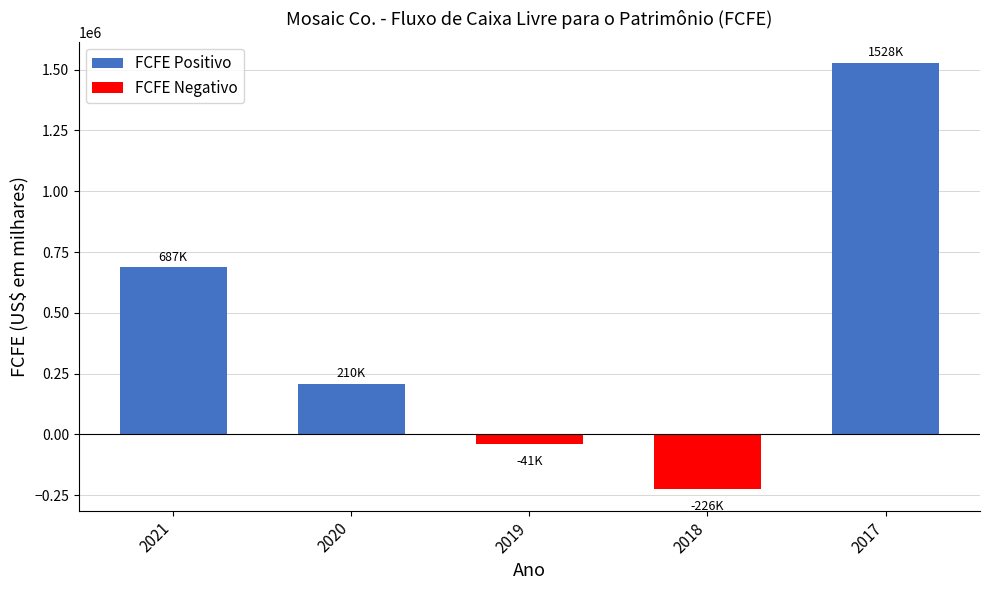

What is the average value of the FCFE Negativo series?

-53360